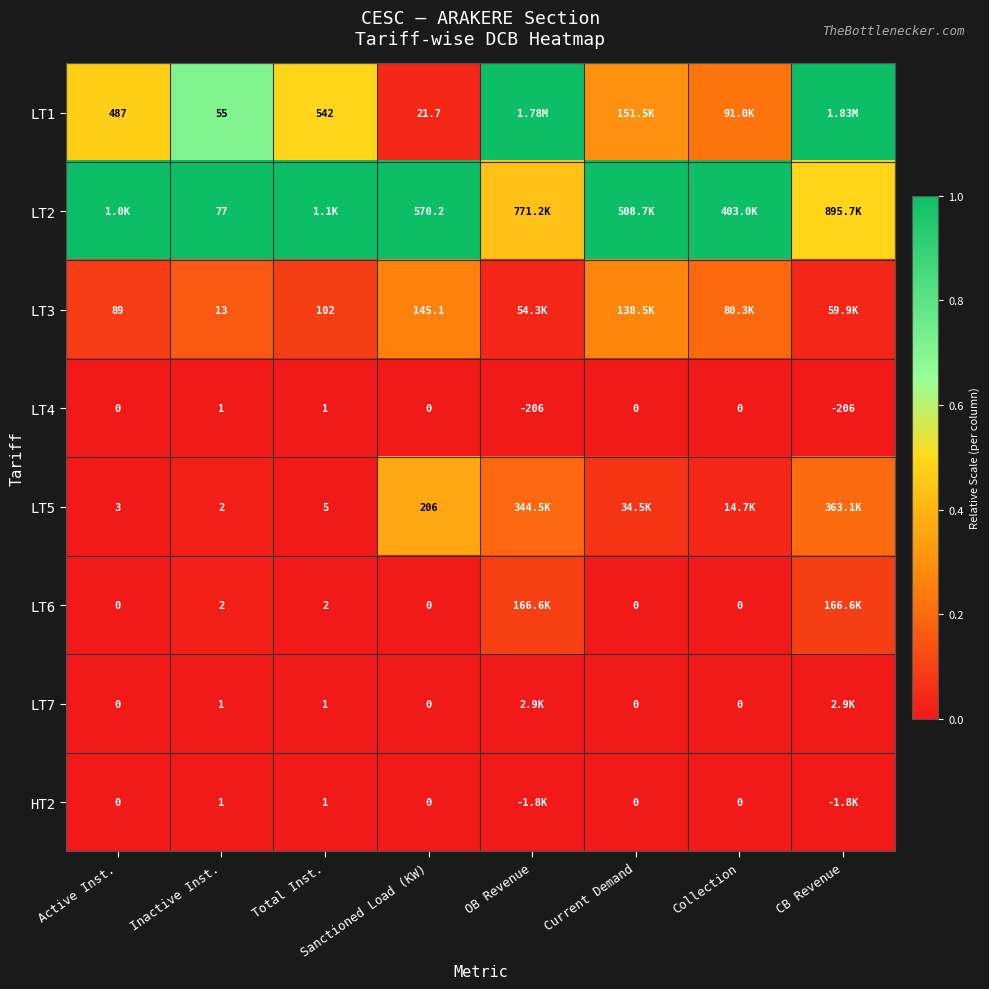

Is it true that LT4 equals 0.0 at Active Inst.?

False